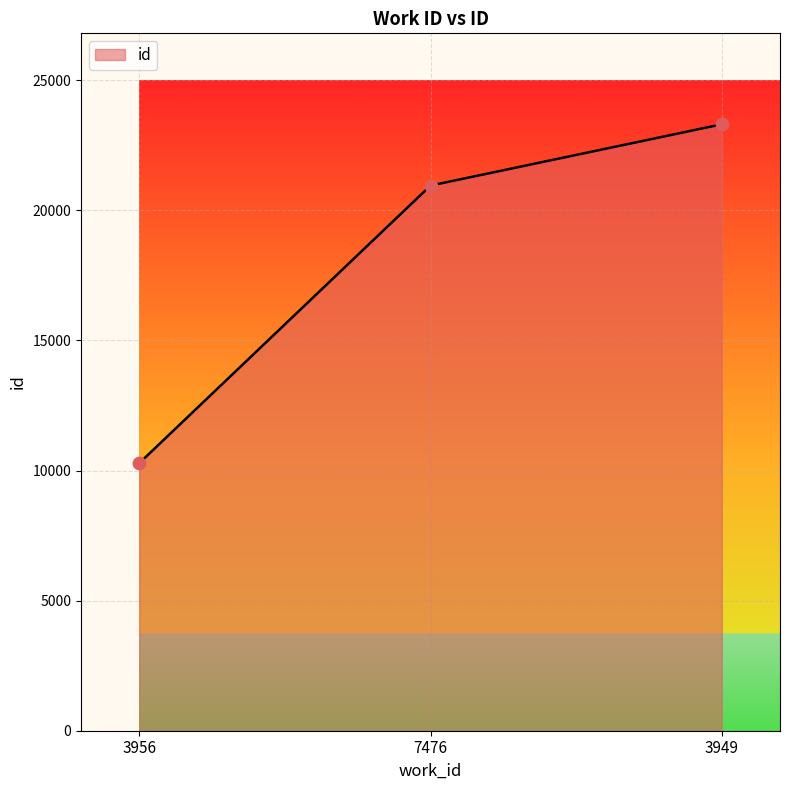

What is the change in value from 7476 to 3949?

+2355